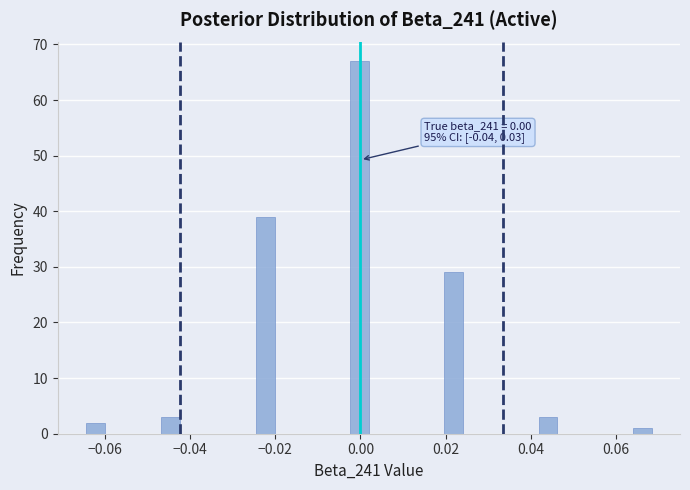

Around what value on the x-axis is the tallest bar? Give the approximate position of its centre, as read against the axis.

0.000